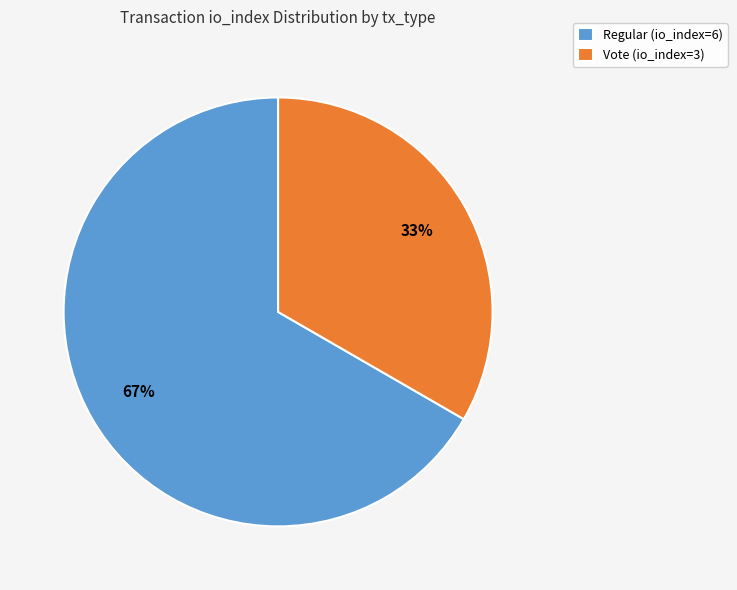

To the nearest percent, what is the combined percentage of Regular (io_index=6) and Vote (io_index=3)?

100%